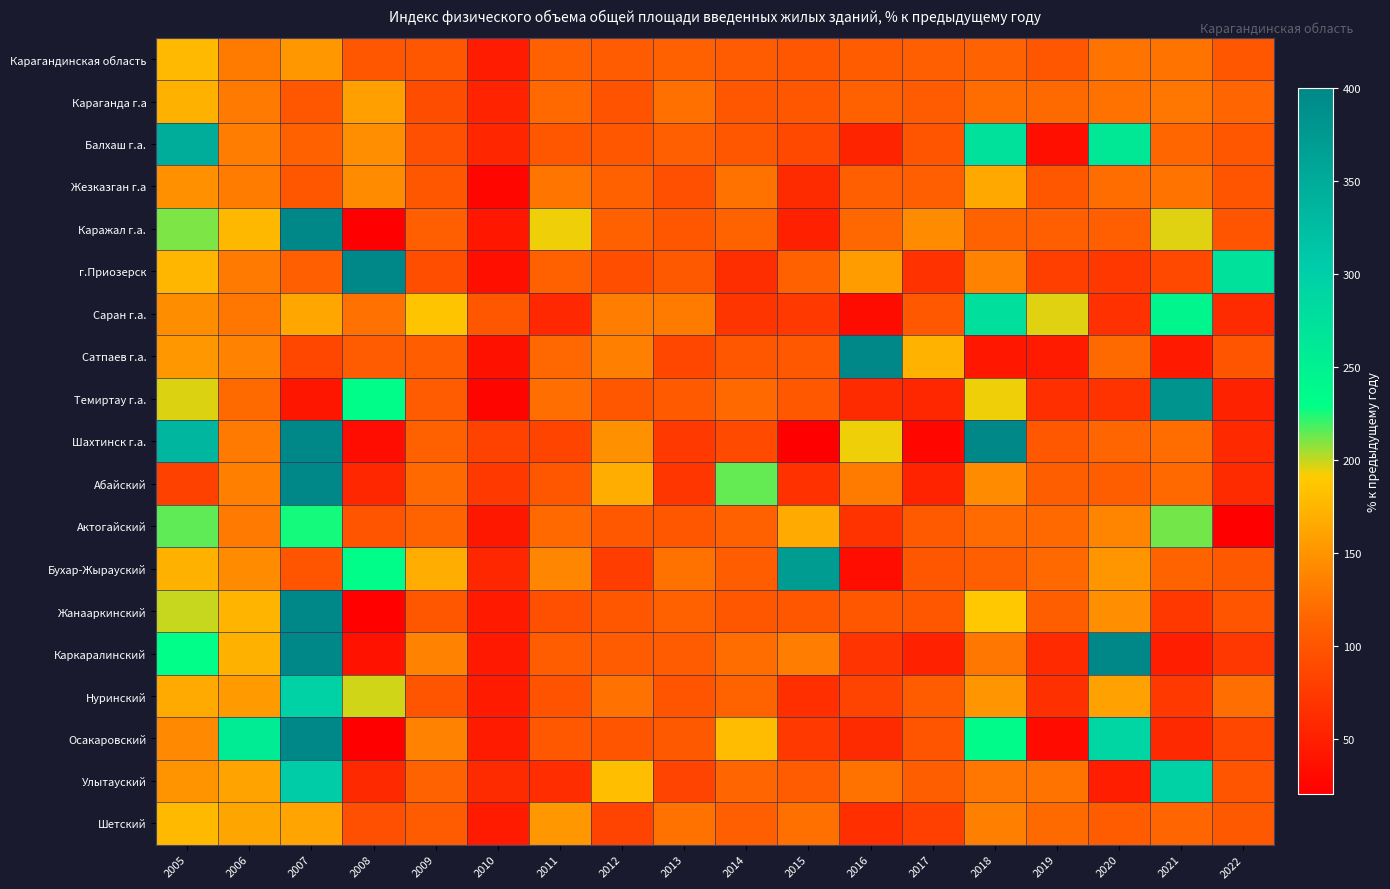

Reading left to right, transcribe all the data shown in this chart.

Карагандинская область: 2005=177.2	2006=130.7	2007=152.3	2008=101.1	2009=101.4	2010=47.1	2011=111.2	2012=104.7	2013=111.1	2014=105.5	2015=101.6	2016=106.3	2017=109.8	2018=111.4	2019=101.0	2020=125.8	2021=125.2	2022=102.2
Караганда г.а: 2005=170.8	2006=130.1	2007=101.4	2008=158.7	2009=92.3	2010=52.9	2011=117.6	2012=97.6	2013=122.5	2014=100.2	2015=101.9	2016=111.0	2017=105.3	2018=120.0	2019=118.7	2020=124.4	2021=128.1	2022=114.4
Балхаш г.а.: 2005=347.1	2006=132.3	2007=110.5	2008=145.9	2009=94.5	2010=55.7	2011=101.3	2012=100.3	2013=109.5	2014=100.3	2015=87.6	2016=54.8	2017=99.4	2018=271.6	2019=34.4	2020=262.4	2021=115.4	2022=100.7
Жезказган г.а: 2005=147.4	2006=131.4	2007=101.5	2008=142.6	2009=100.8	2010=26.2	2011=126.2	2012=110.4	2013=94.0	2014=124.0	2015=61.4	2016=109.3	2017=108.4	2018=164.5	2019=102.2	2020=119.7	2021=125.3	2022=100.0
Каражал г.а.: 2005=210.3	2006=176.3	2007=1193.8	2008=13.4	2009=108.9	2010=43.0	2011=193.2	2012=110.1	2013=101.4	2014=112.9	2015=50.8	2016=116.0	2017=143.8	2018=112.5	2019=109.2	2020=108.5	2021=195.2	2022=100.0
г.Приозерск: 2005=175.0	2006=130.1	2007=109.7	2008=443.3	2009=92.8	2010=34.4	2011=110.0	2012=92.9	2013=103.2	2014=63.3	2015=111.0	2016=155.7	2017=66.9	2018=136.9	2019=79.9	2020=73.0	2021=87.6	2022=273.0
Саран г.а.: 2005=144.3	2006=127.8	2007=162.7	2008=123.7	2009=185.4	2010=100.9	2011=58.4	2012=132.7	2013=131.3	2014=70.0	2015=73.8	2016=32.2	2017=102.8	2018=274.6	2019=195.6	2020=66.5	2021=241.9	2022=61.1
Сатпаев г.а.: 2005=152.2	2006=137.2	2007=87.4	2008=104.6	2009=107.4	2010=36.6	2011=115.9	2012=133.9	2013=87.3	2014=101.1	2015=102.6	2016=612.0	2017=171.6	2018=42.9	2019=45.5	2020=118.7	2021=44.8	2022=100.0
Темиртау г.а.: 2005=196.2	2006=118.6	2007=40.9	2008=231.6	2009=105.8	2010=25.8	2011=121.4	2012=100.5	2013=104.2	2014=117.6	2015=102.6	2016=60.4	2017=56.6	2018=193.2	2019=64.6	2020=68.0	2021=381.5	2022=52.1
Шахтинск г.а.: 2005=334.7	2006=130.2	2007=978.5	2008=32.7	2009=111.1	2010=82.2	2011=84.5	2012=146.9	2013=73.7	2014=89.3	2015=19.4	2016=193.0	2017=27.3	2018=1036.4	2019=102.8	2020=114.5	2021=120.9	2022=58.7
Абайский: 2005=81.5	2006=133.6	2007=469.3	2008=57.5	2009=117.8	2010=73.6	2011=102.2	2012=168.4	2013=70.8	2014=214.2	2015=66.7	2016=130.7	2017=53.4	2018=143.8	2019=108.0	2020=108.0	2021=117.8	2022=60.1
Актогайский: 2005=214.5	2006=130.5	2007=226.2	2008=99.7	2009=113.1	2010=43.4	2011=117.9	2012=102.9	2013=101.7	2014=110.8	2015=166.1	2016=68.7	2017=104.0	2018=118.8	2019=117.4	2020=137.6	2021=211.9	2022=12.9
Бухар-Жырауский: 2005=170.7	2006=143.7	2007=99.4	2008=233.6	2009=168.4	2010=56.8	2011=139.2	2012=77.5	2013=124.5	2014=107.3	2015=371.5	2016=32.7	2017=100.5	2018=109.2	2019=117.7	2020=150.8	2021=112.5	2022=103.8
Жанааркинский: 2005=199.5	2006=173.5	2007=1413.2	2008=22.6	2009=100.9	2010=45.2	2011=94.7	2012=101.5	2013=110.6	2014=101.8	2015=102.0	2016=101.5	2017=100.7	2018=188.3	2019=108.3	2020=145.1	2021=72.7	2022=100.0
Каркаралинский: 2005=230.8	2006=170.9	2007=500.2	2008=37.3	2009=136.2	2010=43.9	2011=107.3	2012=105.4	2013=105.5	2014=120.2	2015=132.8	2016=69.3	2017=51.7	2018=127.9	2019=59.5	2020=748.0	2021=49.2	2022=72.0
Нуринский: 2005=166.2	2006=154.4	2007=294.6	2008=197.5	2009=99.4	2010=46.6	2011=97.6	2012=123.3	2013=99.7	2014=112.9	2015=64.8	2016=83.3	2017=106.6	2018=150.2	2019=65.9	2020=159.5	2021=73.8	2022=121.4
Осакаровский: 2005=141.4	2006=256.7	2007=975.2	2008=17.0	2009=136.3	2010=45.9	2011=102.7	2012=99.3	2013=103.6	2014=179.4	2015=74.1	2016=60.7	2017=99.4	2018=234.3	2019=30.6	2020=290.0	2021=58.9	2022=86.4
Улытауский: 2005=149.8	2006=160.4	2007=302.4	2008=59.3	2009=111.9	2010=60.3	2011=63.0	2012=181.8	2013=82.6	2014=114.3	2015=105.8	2016=124.3	2017=108.0	2018=126.9	2019=125.5	2020=48.5	2021=295.7	2022=100.0
Шетский: 2005=177.7	2006=162.4	2007=161.4	2008=94.9	2009=105.0	2010=45.5	2011=151.9	2012=83.0	2013=124.3	2014=109.1	2015=122.8	2016=64.8	2017=80.5	2018=134.4	2019=118.2	2020=106.8	2021=114.6	2022=103.5